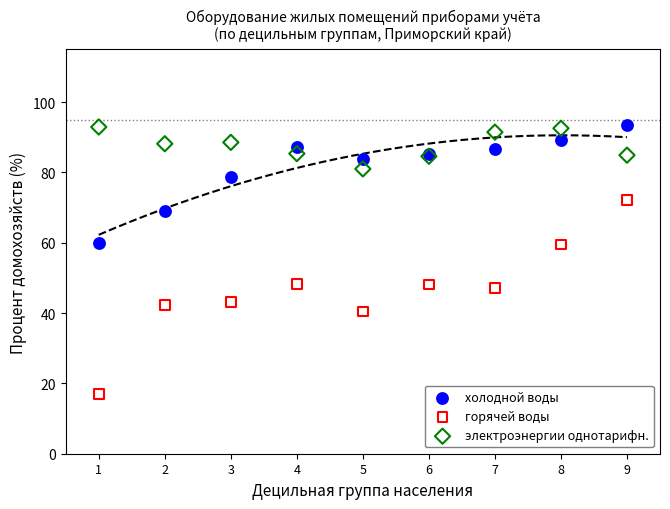

Which series reaches the minimum Y coordinate?

горячей воды